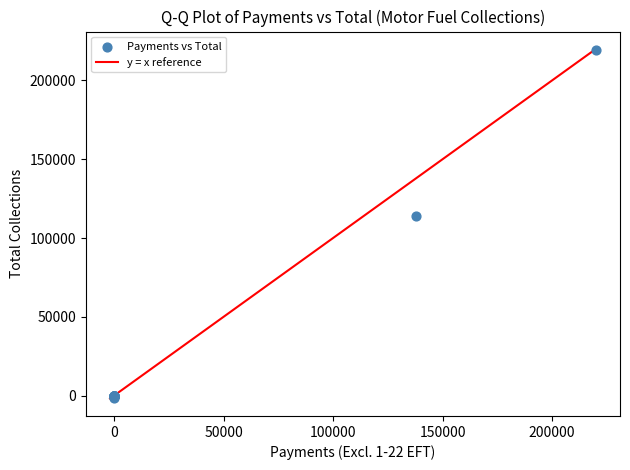

What Y value in the scatter plot is closest to 108688?

114097.9